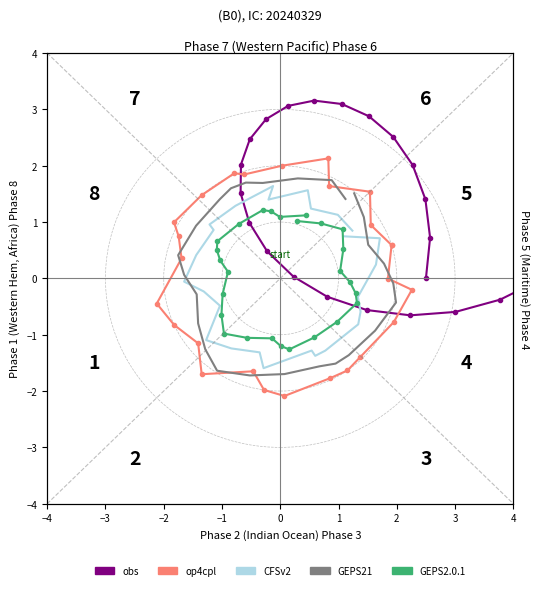

Where is the first local maximum for CFSv2?

−1